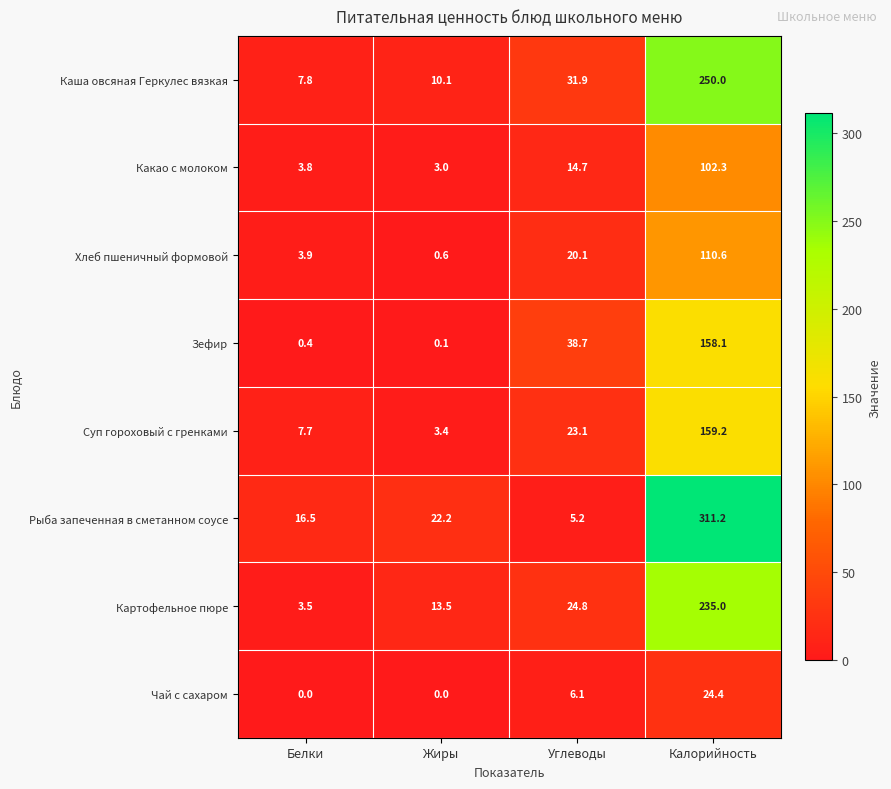

Which series has the largest total across all categories?

Рыба запеченная в сметанном соусе